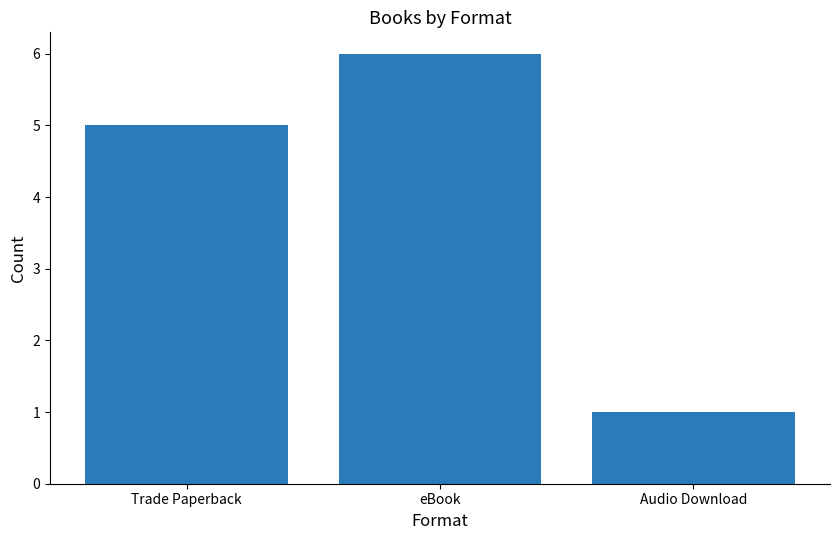

Which category has the highest value across all series?

eBook